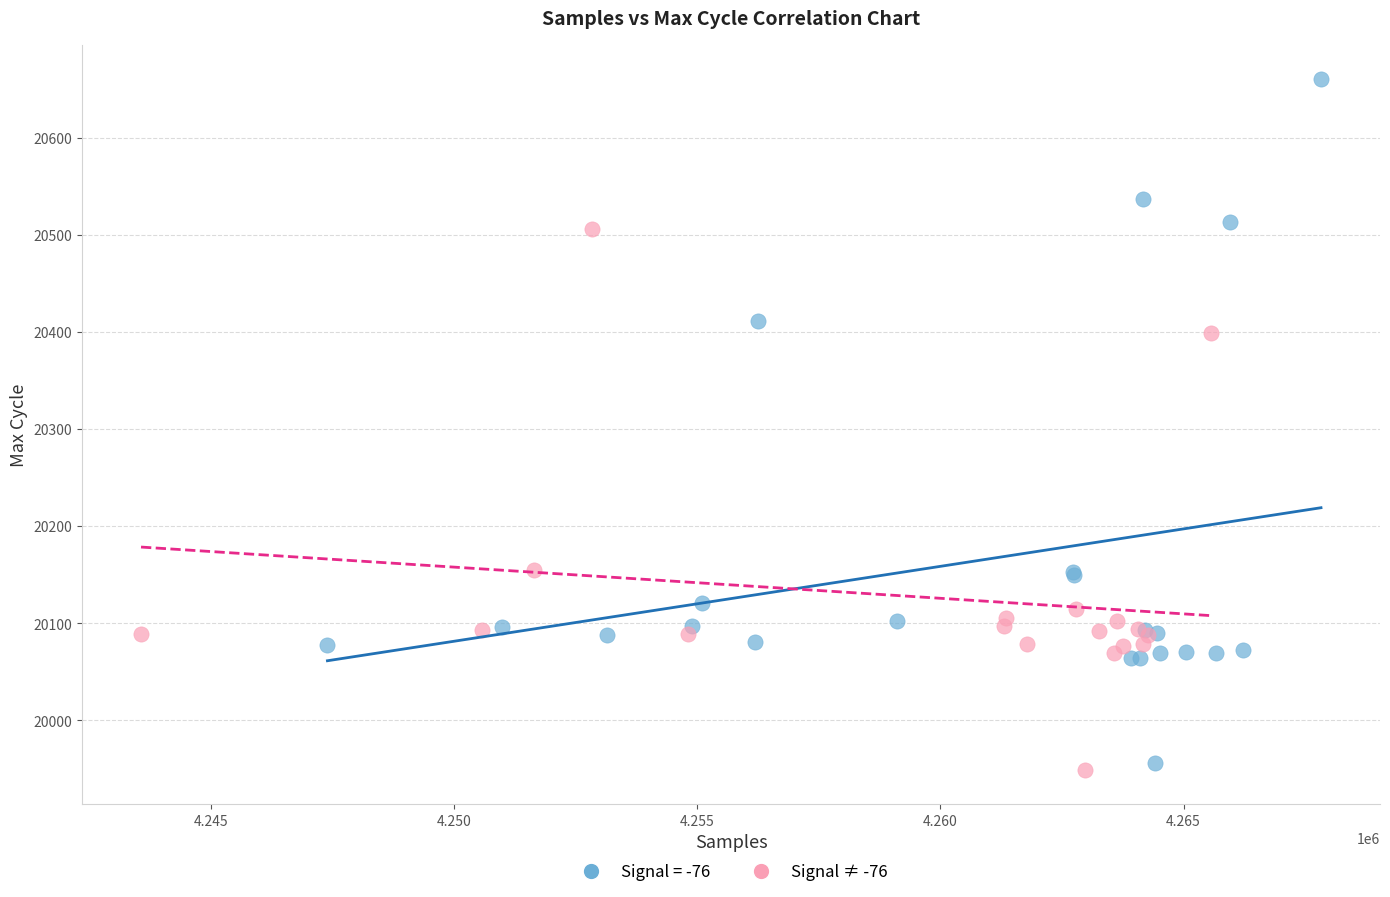

Which series reaches the maximum Y coordinate?

Signal = -76